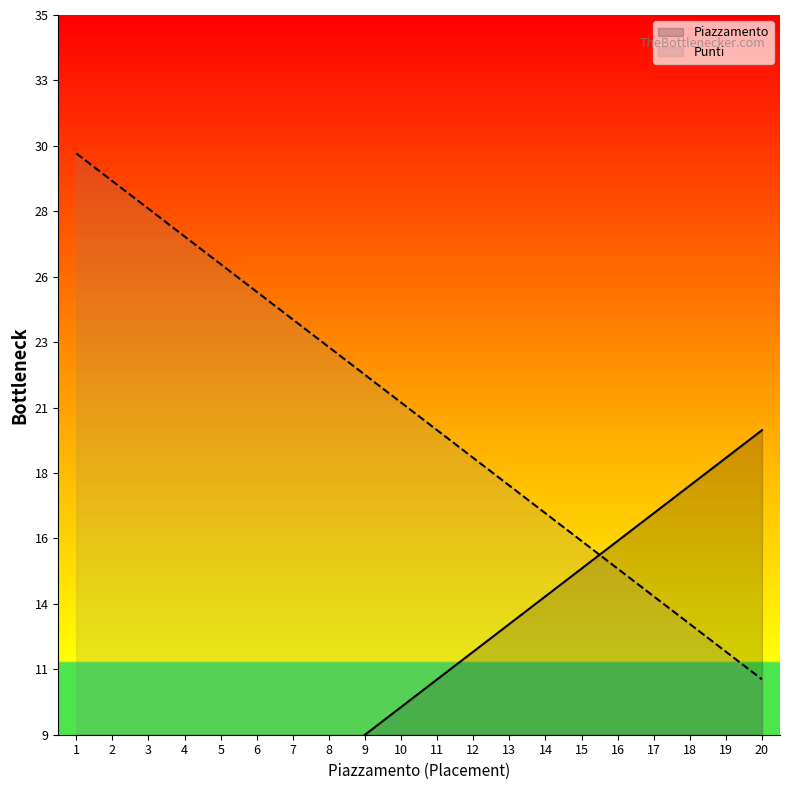

What is the difference between the highest and lowest values at 15?

1